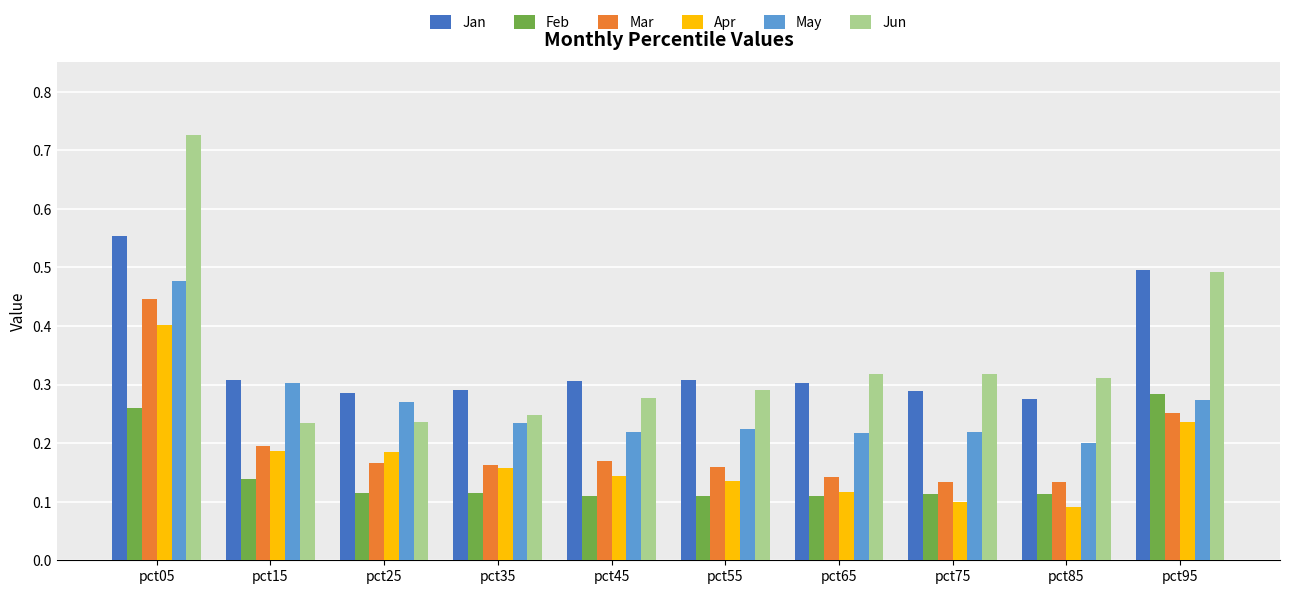

Is the value of May at pct85 greater than the value of Apr at pct75?

Yes